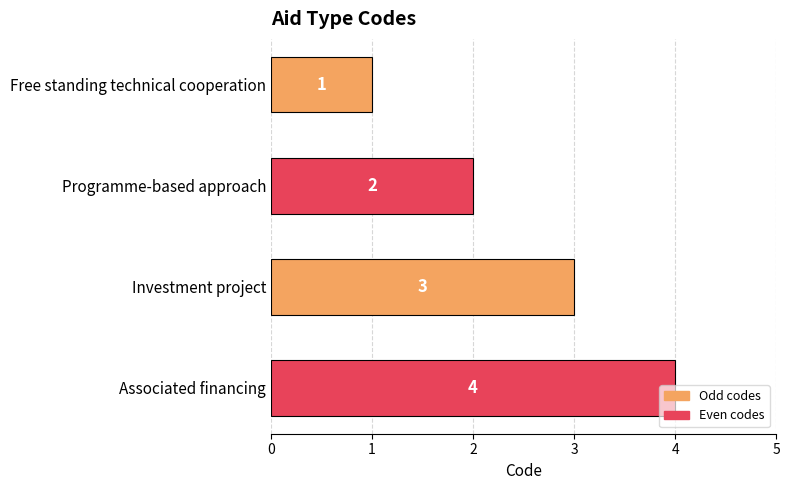

What is the maximum value shown in the chart?

4